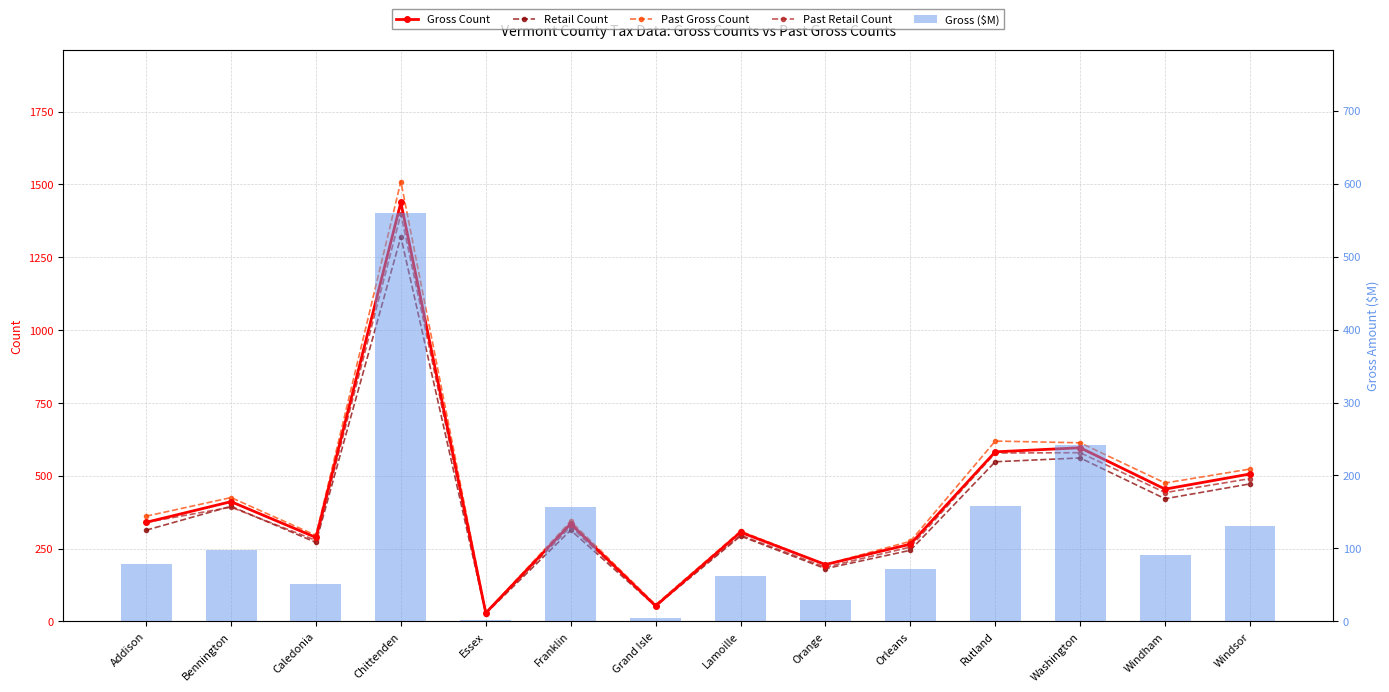

Are the bars horizontal?

No